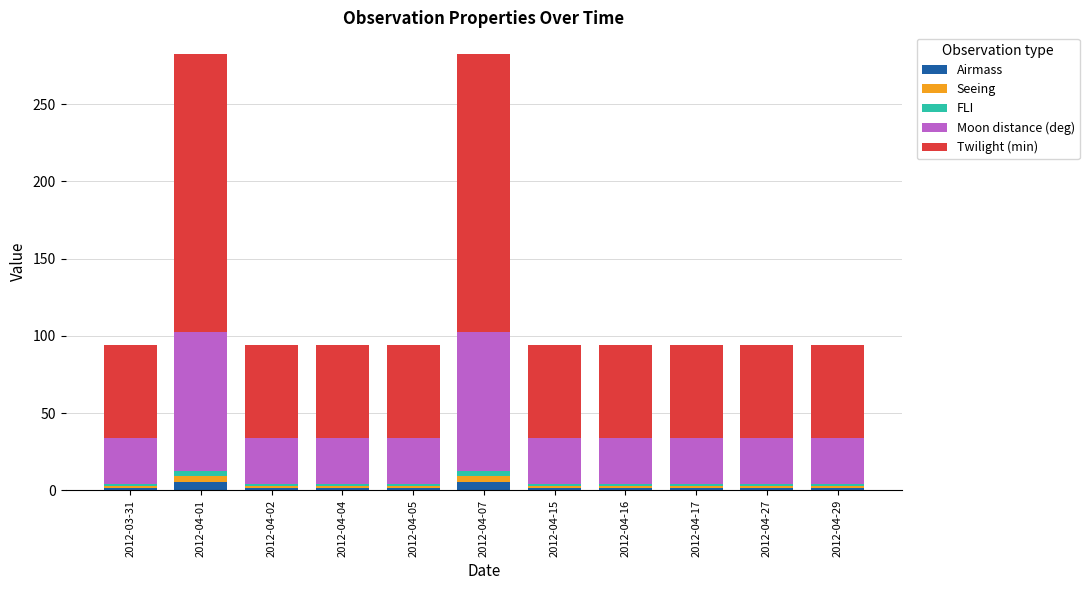

What is the label of the 2nd bar from the right?

2012-04-27